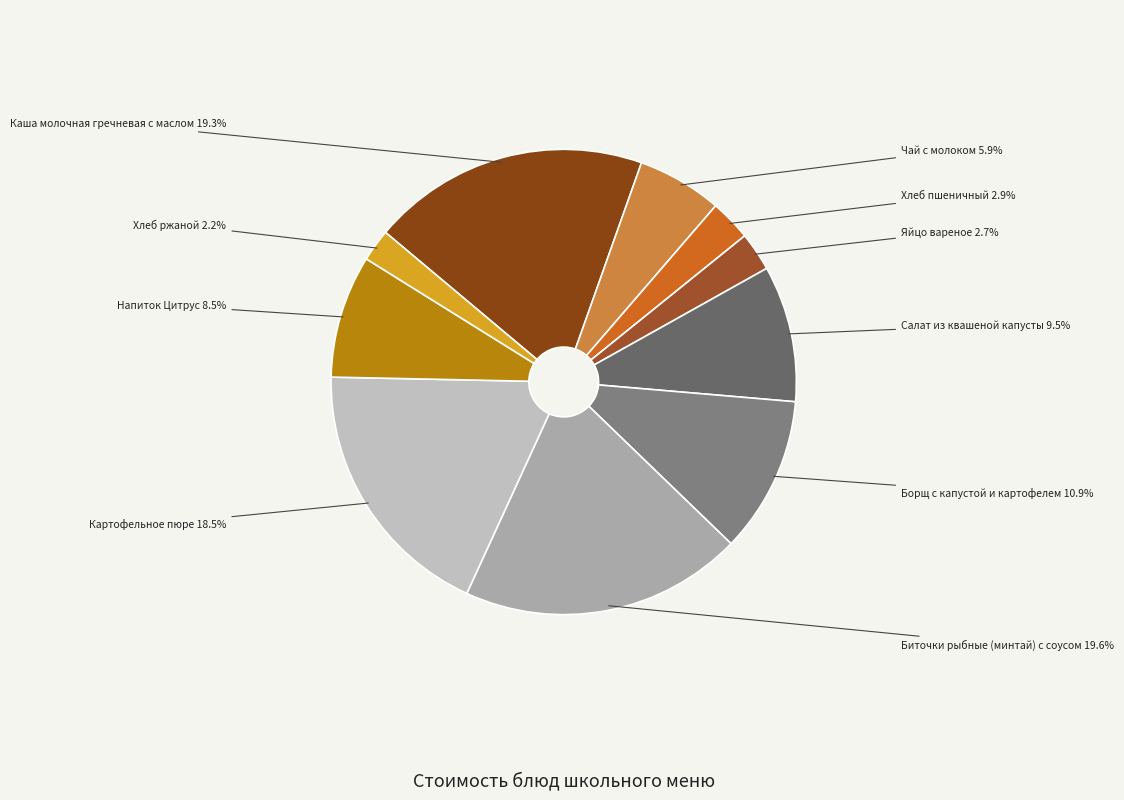

Does Чай с молоком account for over 50% of the chart?

No